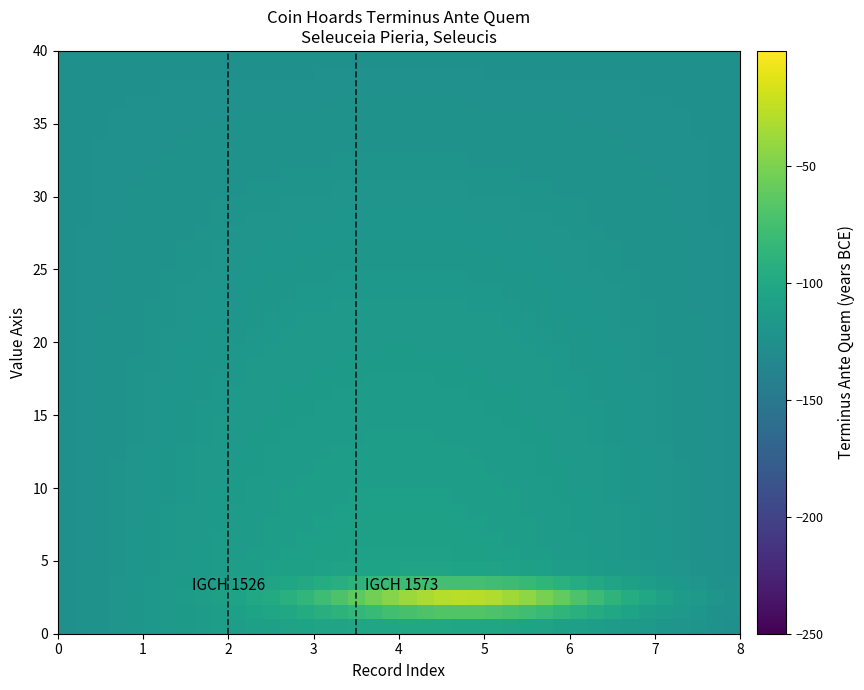

How many series are shown in this chart?

40